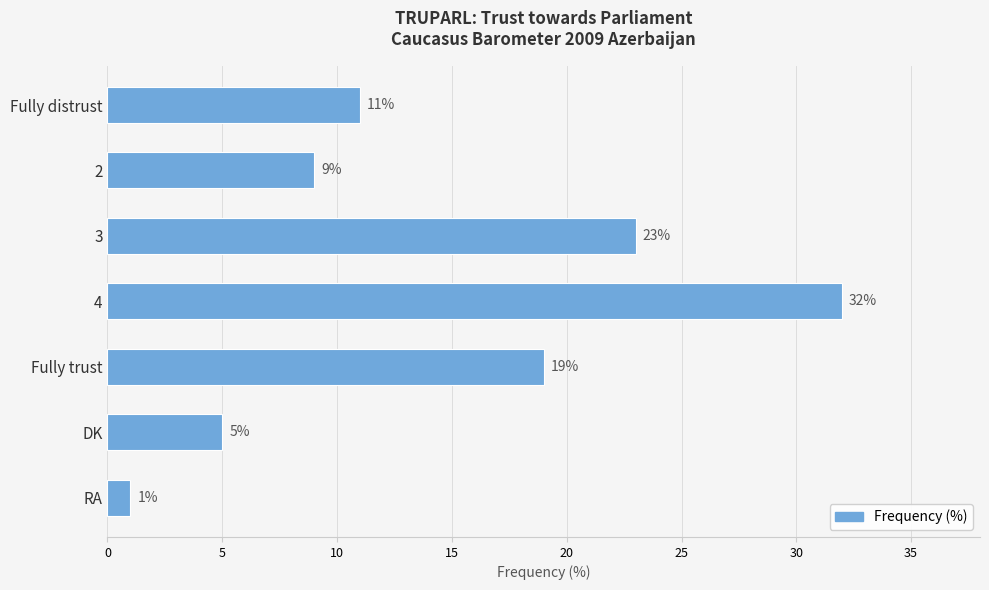

The value at 2 is 9. True or false?

True